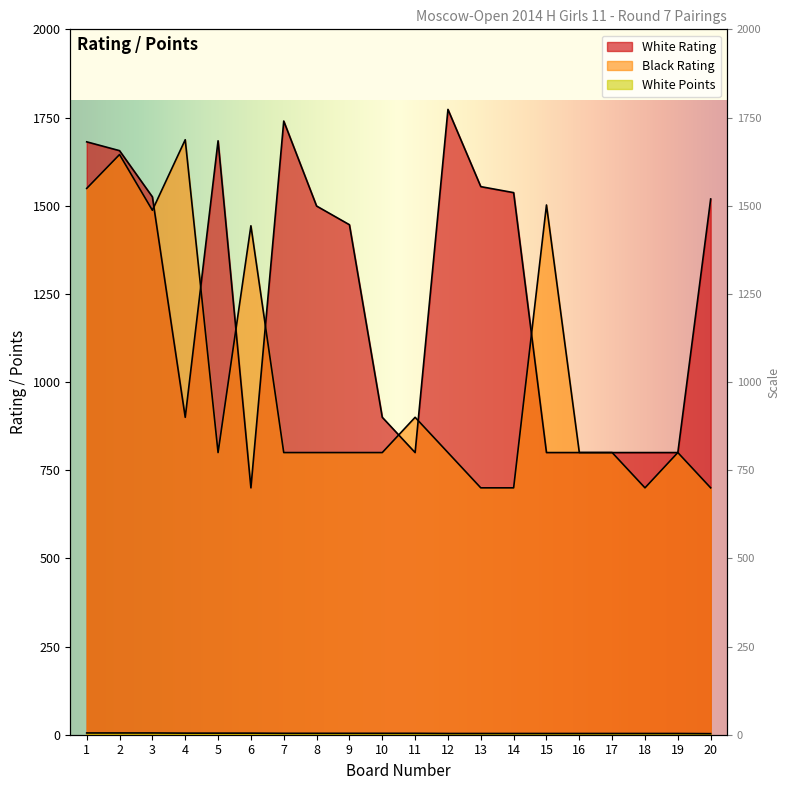

Reading right to left, extract all data points from this chart.

White Rating: 20=1519.0	19=800.0	18=800.0	17=800.0	16=800.0	15=800.0	14=1537.0	13=1554.0	12=1773.0	11=800.0	10=900.0	9=1446.0	8=1499.0	7=1740.0	6=700.0	5=1684.0	4=900.0	3=1525.0	2=1656.0	1=1681.0
Black Rating: 20=700.0	19=800.0	18=700.0	17=800.0	16=800.0	15=1502.0	14=700.0	13=700.0	12=800.0	11=900.0	10=800.0	9=800.0	8=800.0	7=800.0	6=1443.0	5=800.0	4=1687.0	3=1487.0	2=1645.0	1=1549.0
White Points: 20=3.0	19=3.5	18=3.5	17=3.5	16=3.5	15=3.5	14=3.5	13=3.5	12=3.5	11=4.0	10=4.0	9=4.0	8=4.0	7=4.0	6=4.5	5=4.5	4=4.5	3=5.0	2=5.0	1=5.0